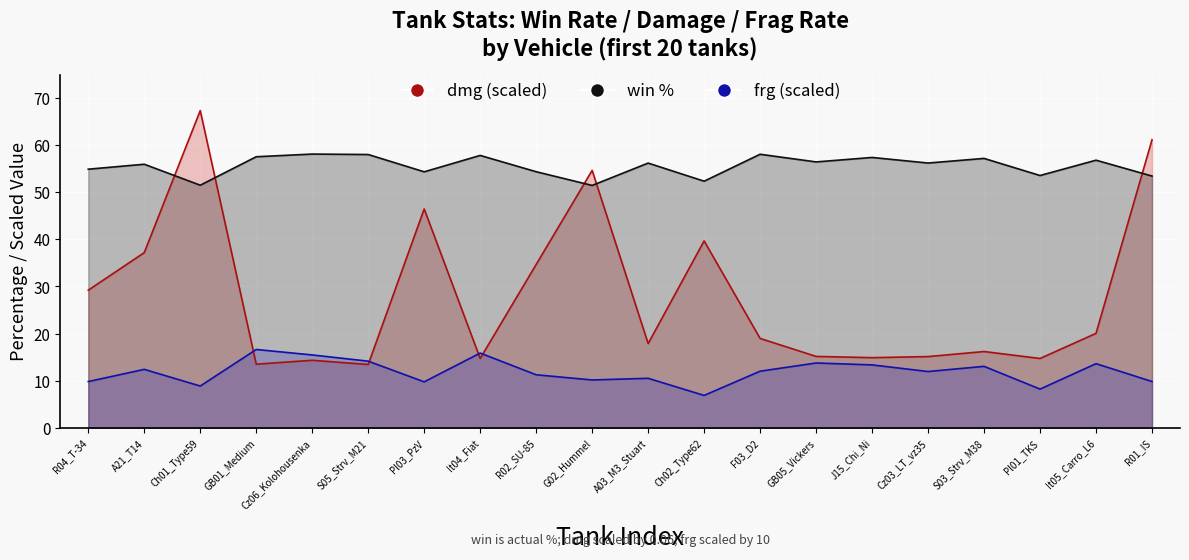

What is the difference between the second highest and minimum values in the dmg series?

47.7